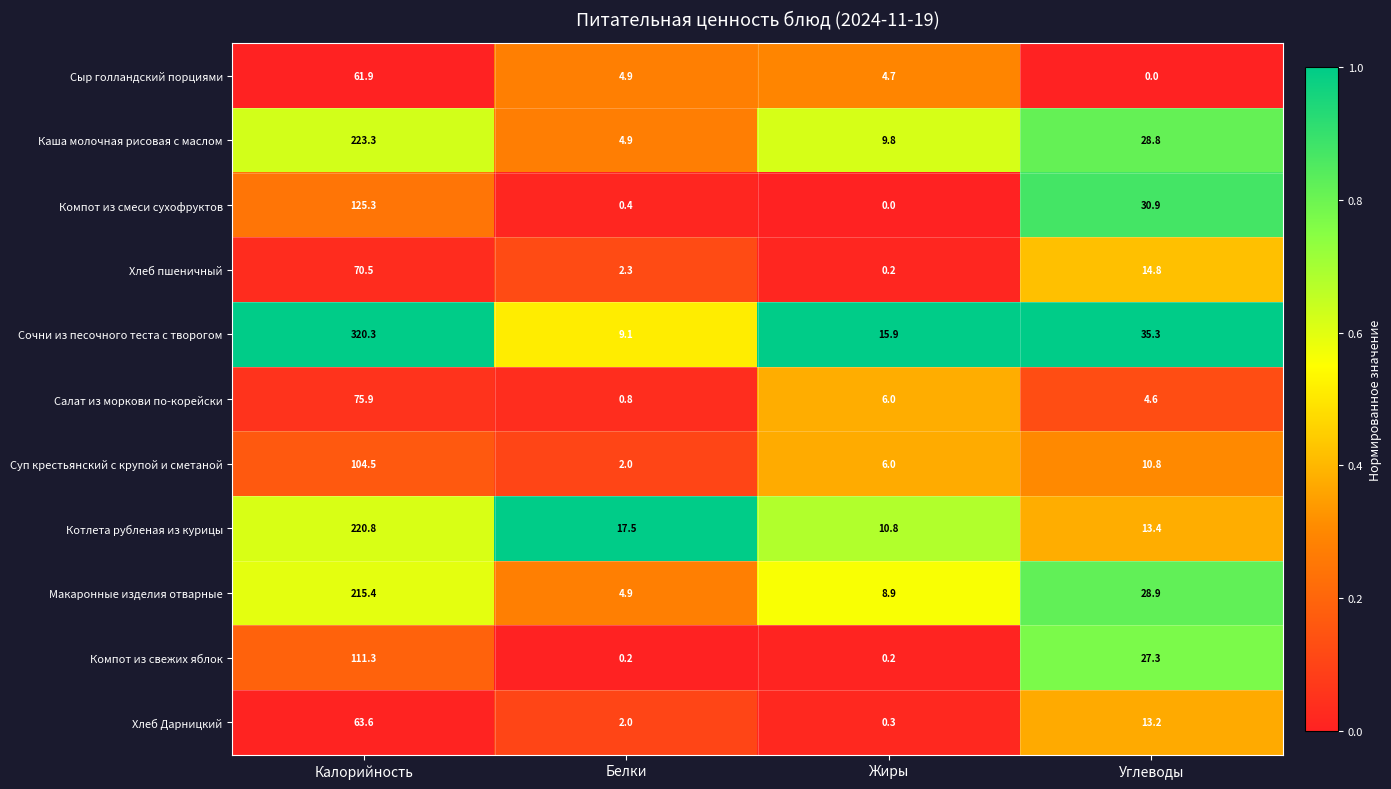

What is the difference between the highest and lowest values at Углеводы?

35.3